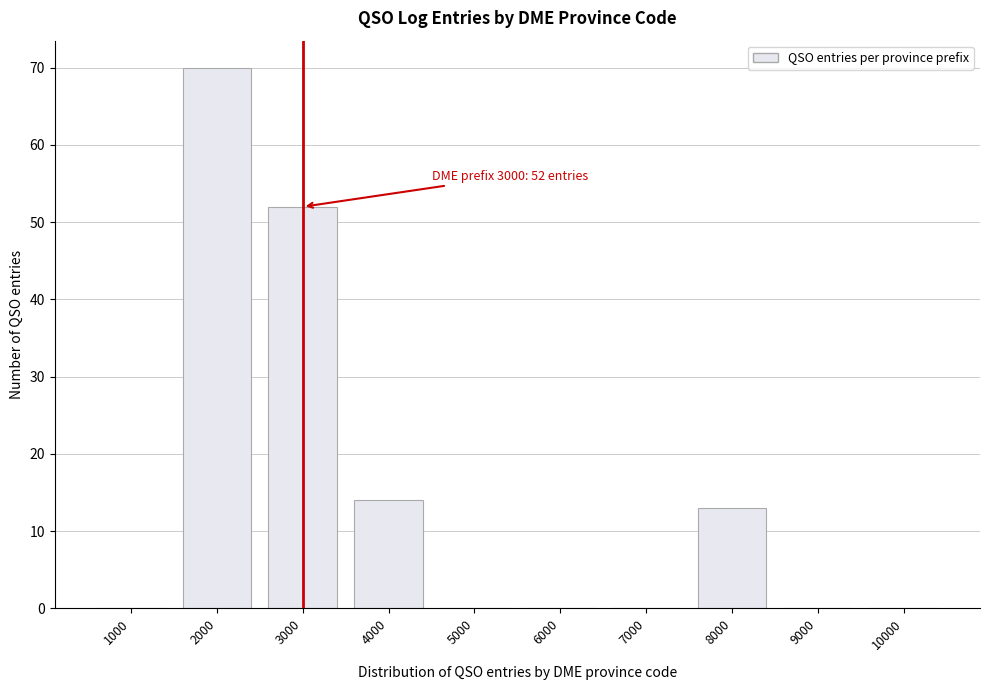

Reading left to right, transcribe all the data shown in this chart.

1000=0	2000=70	3000=52	4000=14	5000=0	6000=0	7000=0	8000=13	9000=0	10000=0